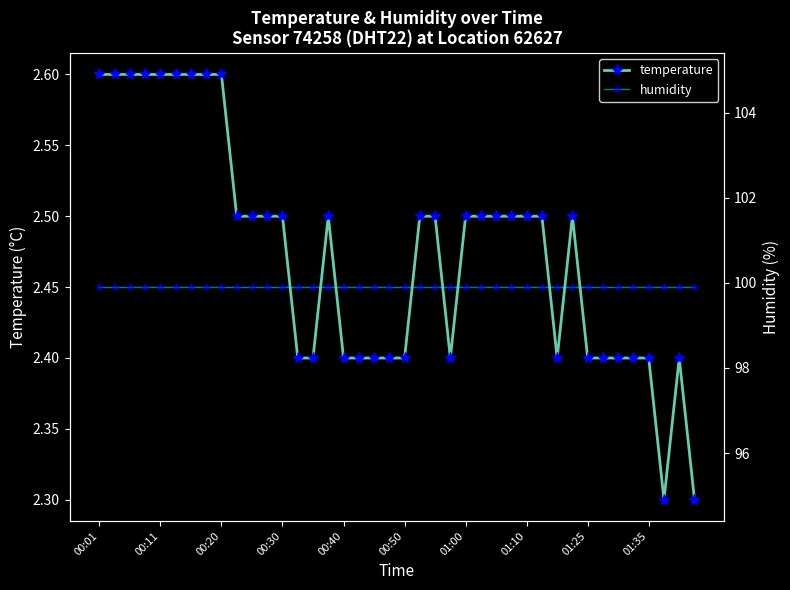

True or false: temperature has more than 0 points higher than both neighbors.

True